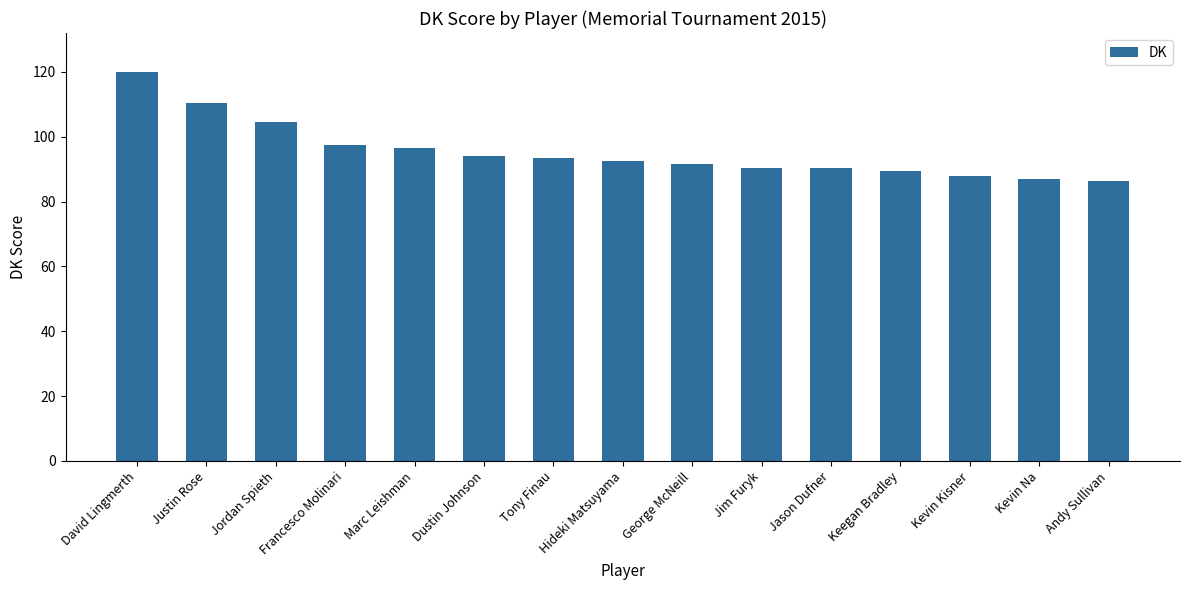

What is the sum of all values?

1432.5